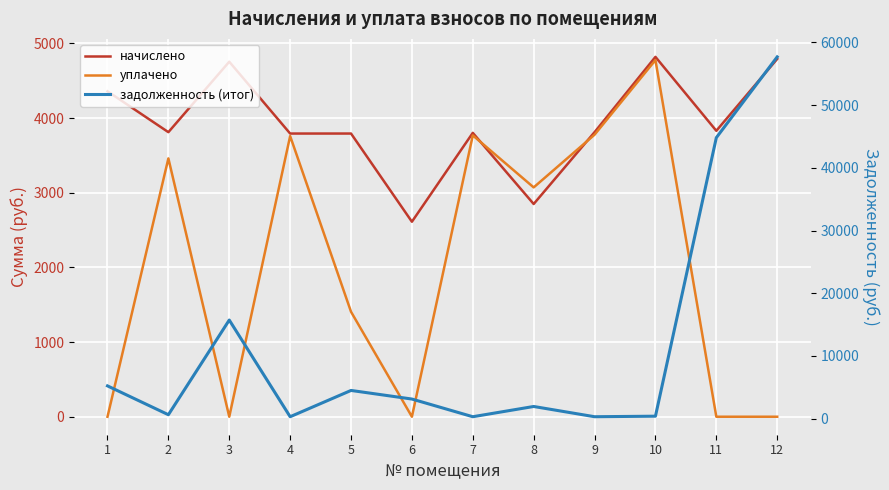

How many data points in задолженность (итог) are above 3135?

6